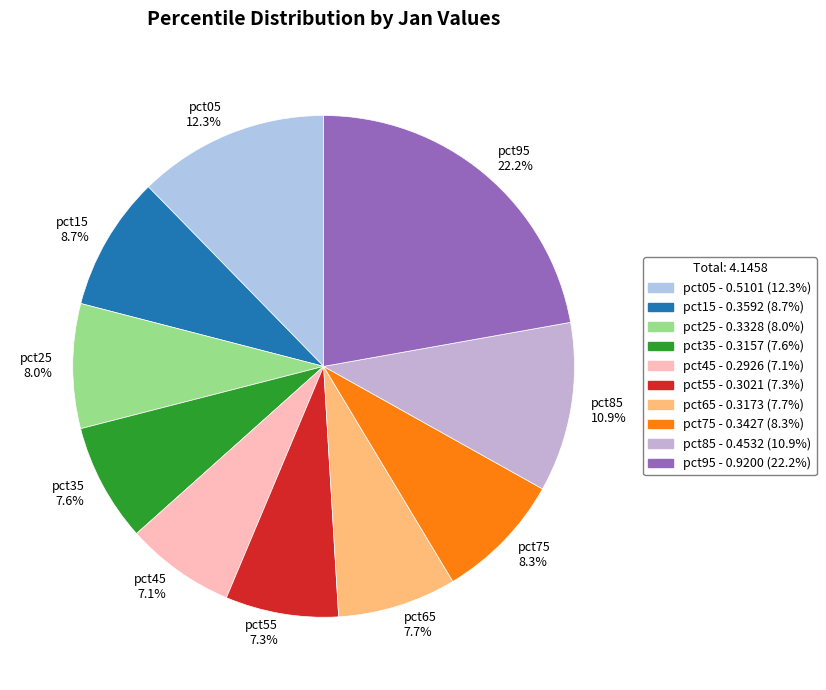

Is there any slice that represents more than half of the pie?

No